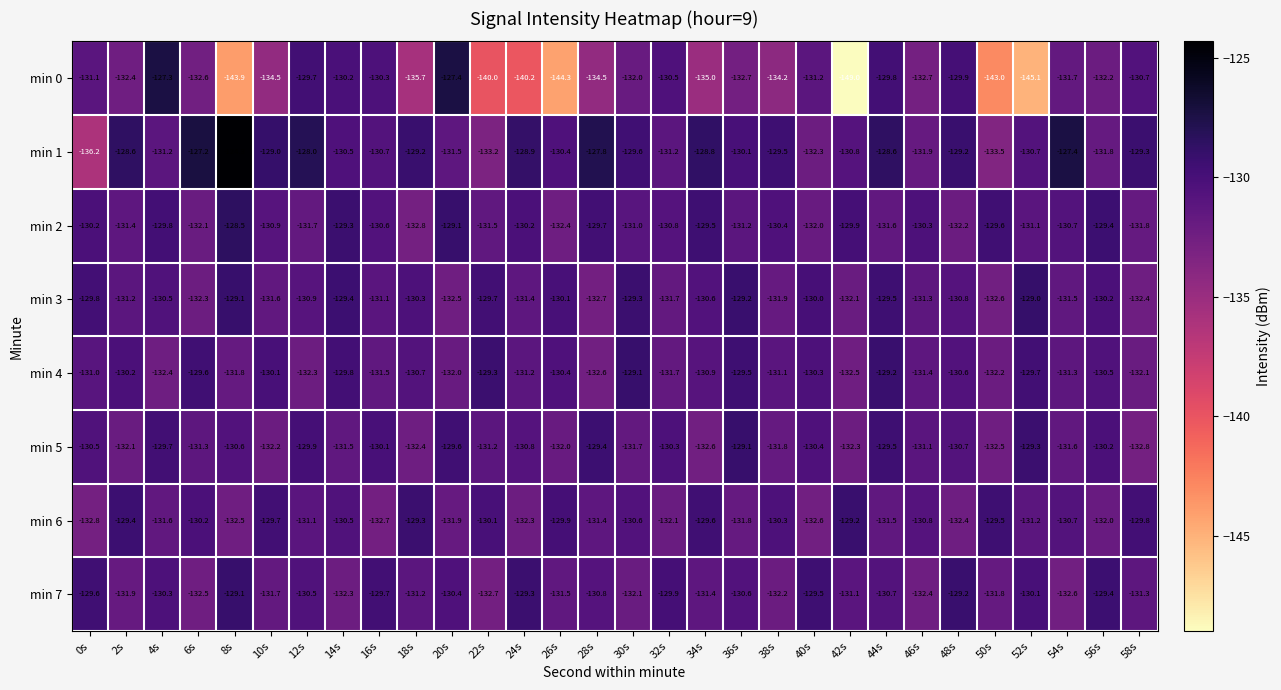

True or false: min 3 has a value of -130.2 at 56s.

True